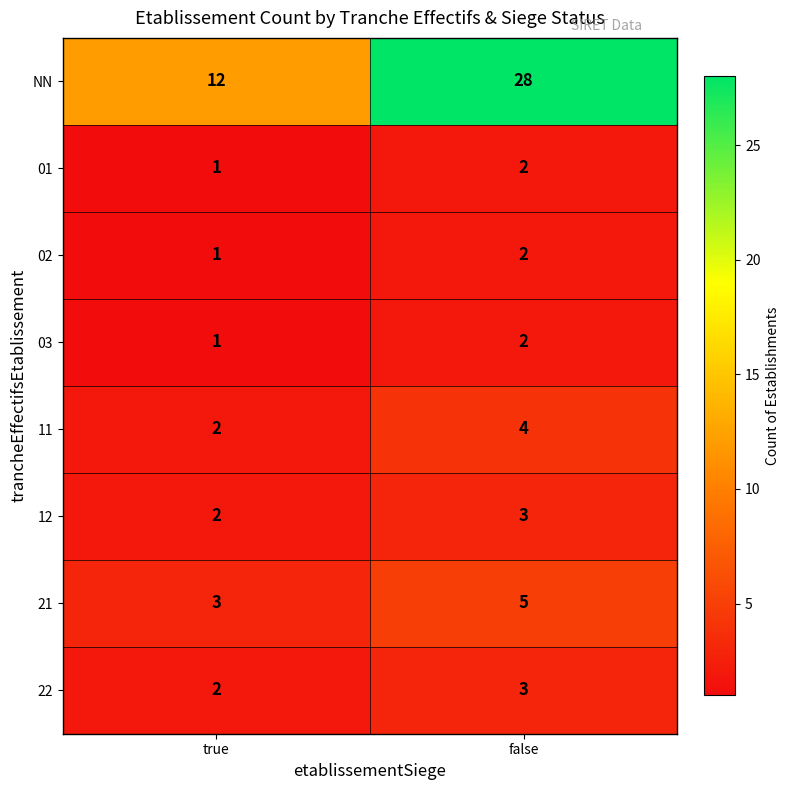

What is the average value of the 21 series?

4